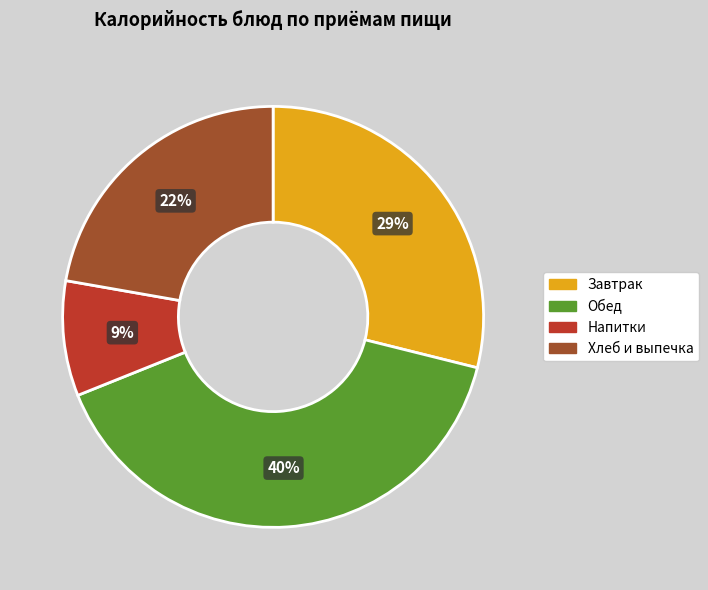

To the nearest percent, what is the difference between the largest and smallest slice percentages?

31%